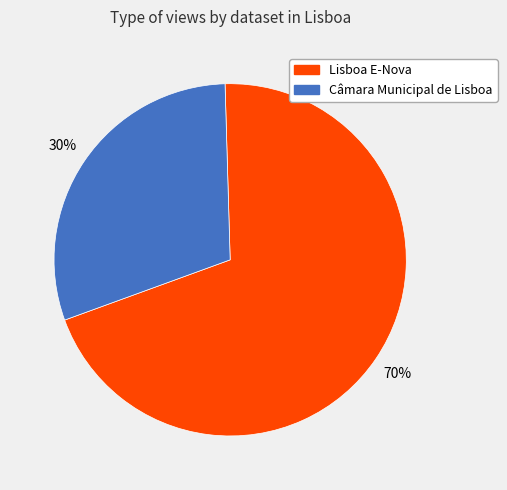

Count the number of slices in the pie.

2